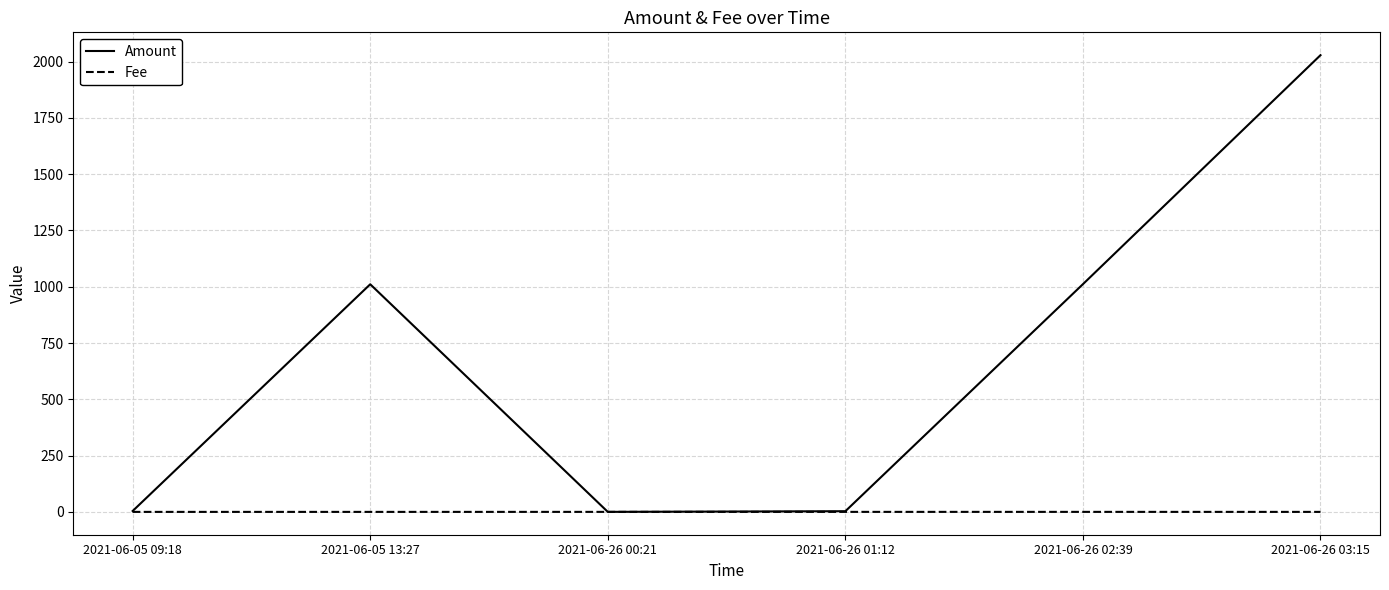

Which label corresponds to the largest value in the chart?

2021-06-26 03:15